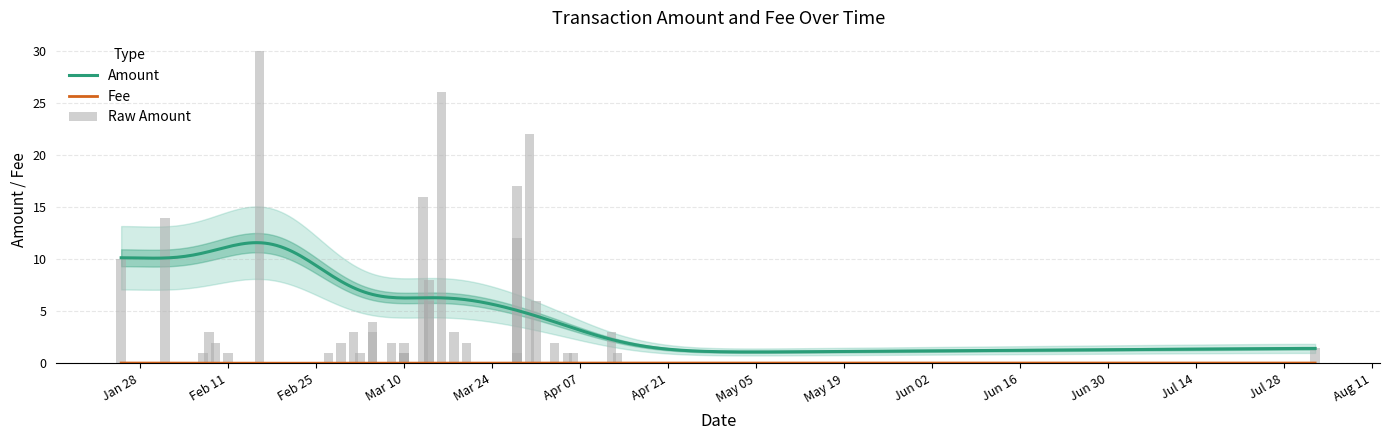

Are the bars grouped side by side (vs. stacked)?

Yes